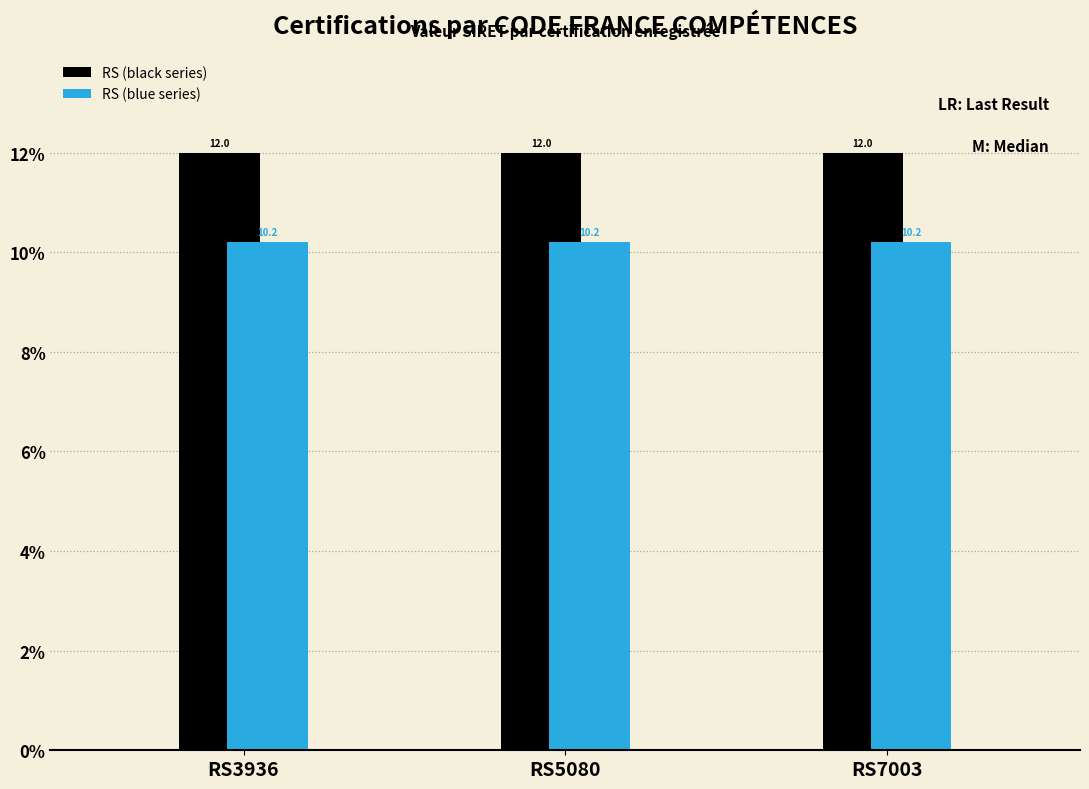

What is the sum of all RS (black series) values?

36.0